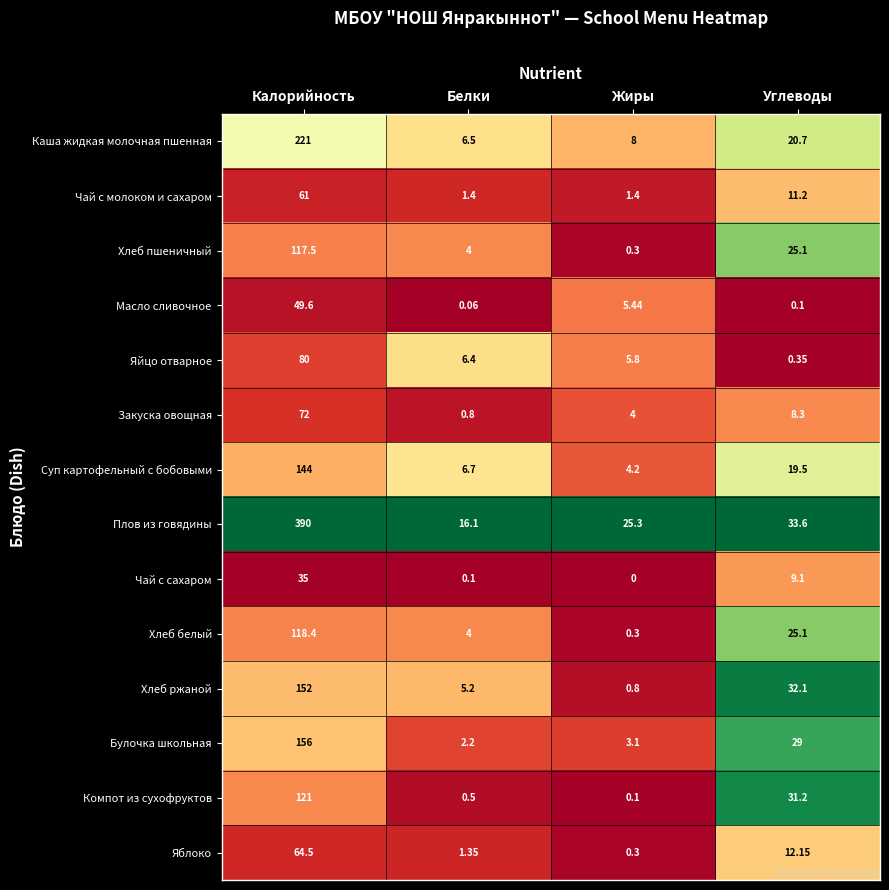

Count the number of categories in the chart.

4